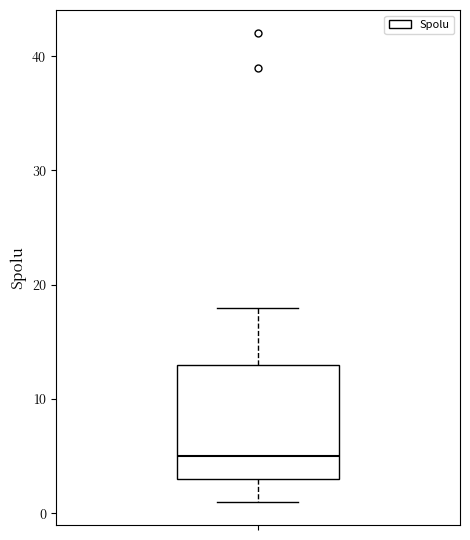

Read this box plot against the y-axis: the position of the median line, the range covered by the box, and the ends of both whiskers. The values are not printed on the chart, so give them approximately, as read against the axis.

median 5, box 3 to 13, whiskers 1 to 18